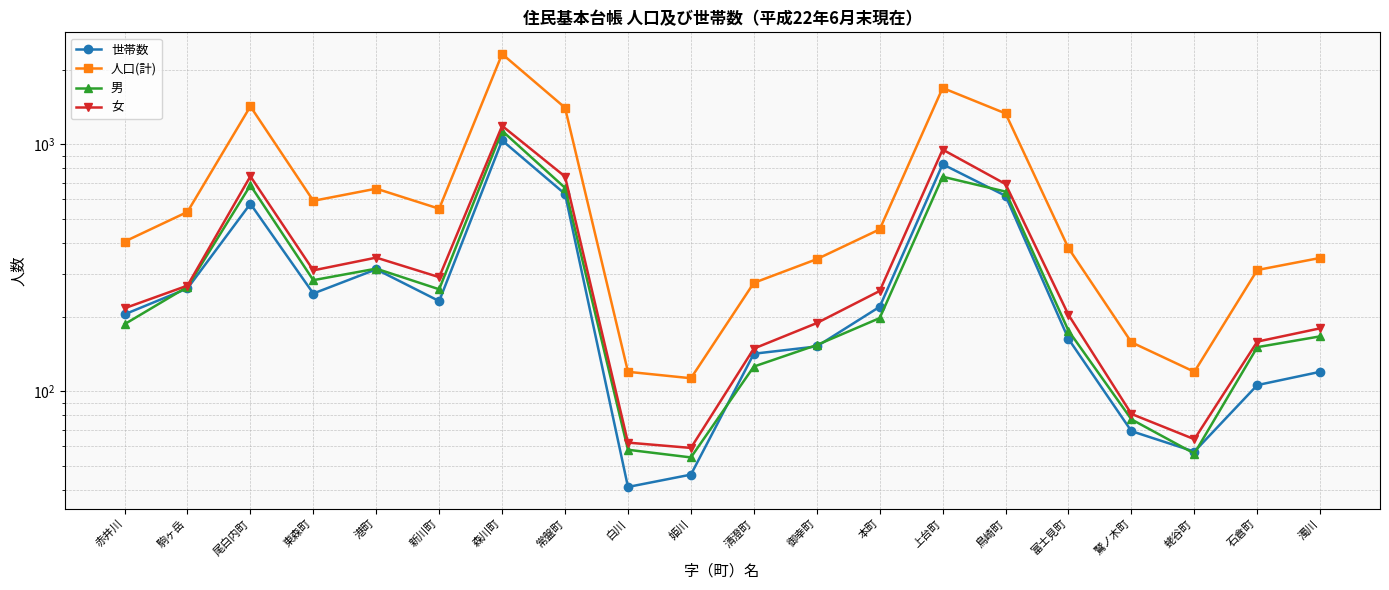

At 東森町, list the series in order from smallest to largest.

世帯数, 男, 女, 人口(計)